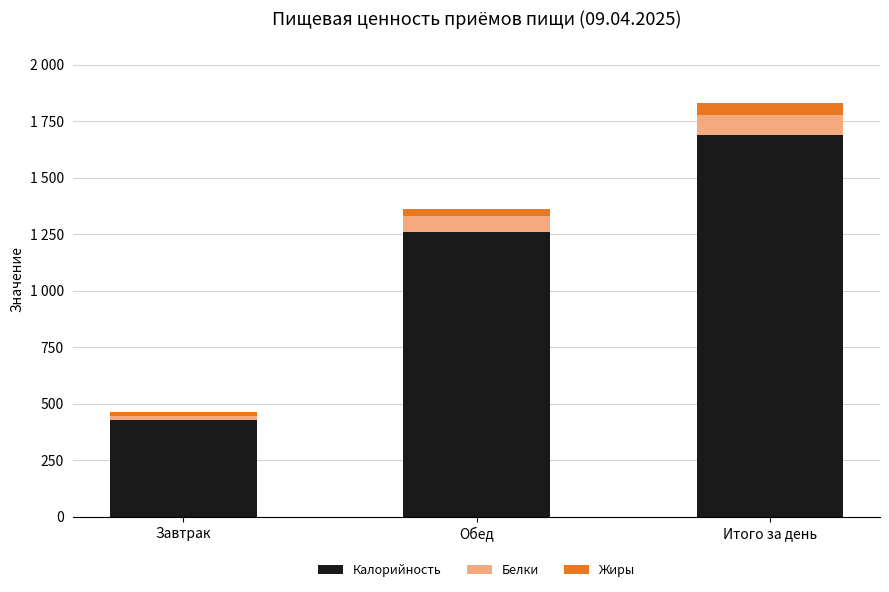

Rank the series at Завтрак from lowest to highest value.

Жиры, Белки, Калорийность